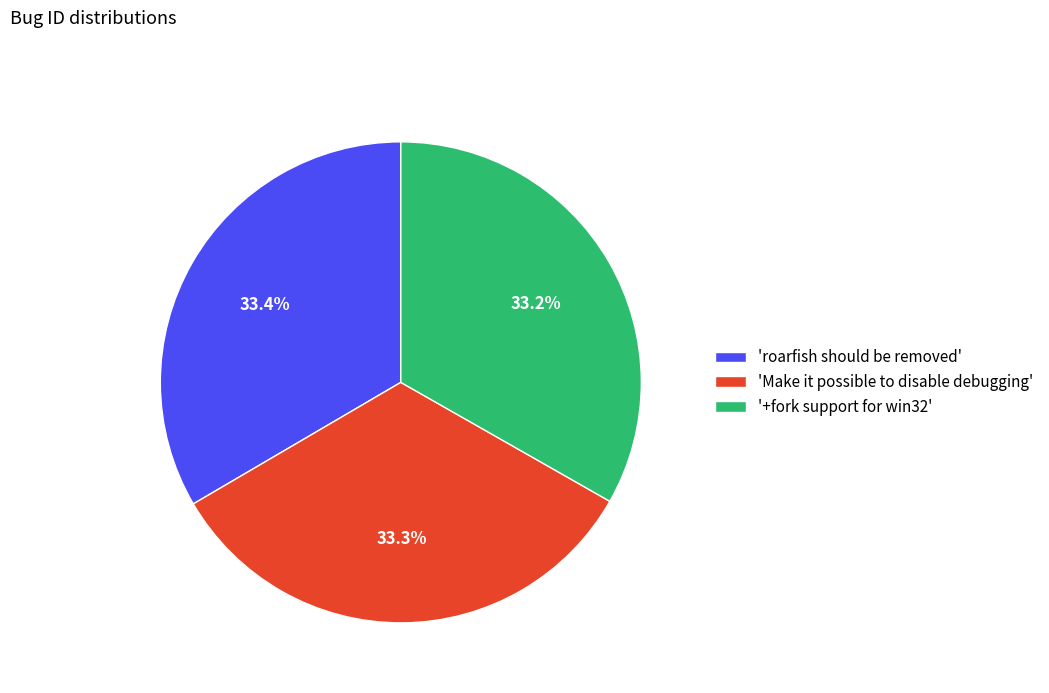

Combined, what portion of the pie is 'Make it possible to disable debugging' and 'roarfish should be removed'?

66.8%